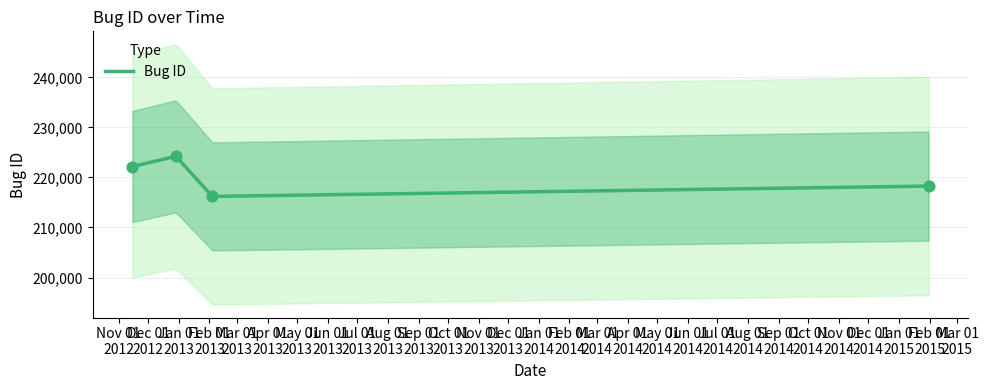

Which has a higher value, 2012-12-29 or 2012-11-15?

2012-12-29